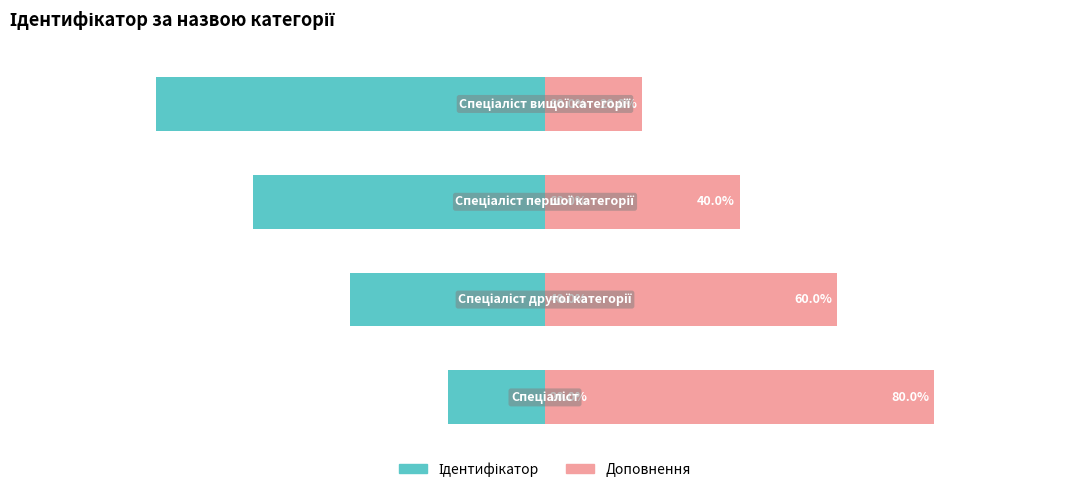

How many distinct data groups are displayed?

2